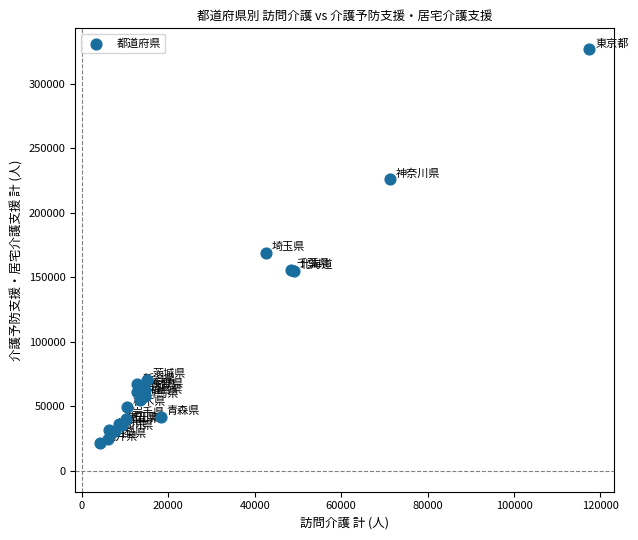

What Y value in the scatter plot is closest to 174106?

168877